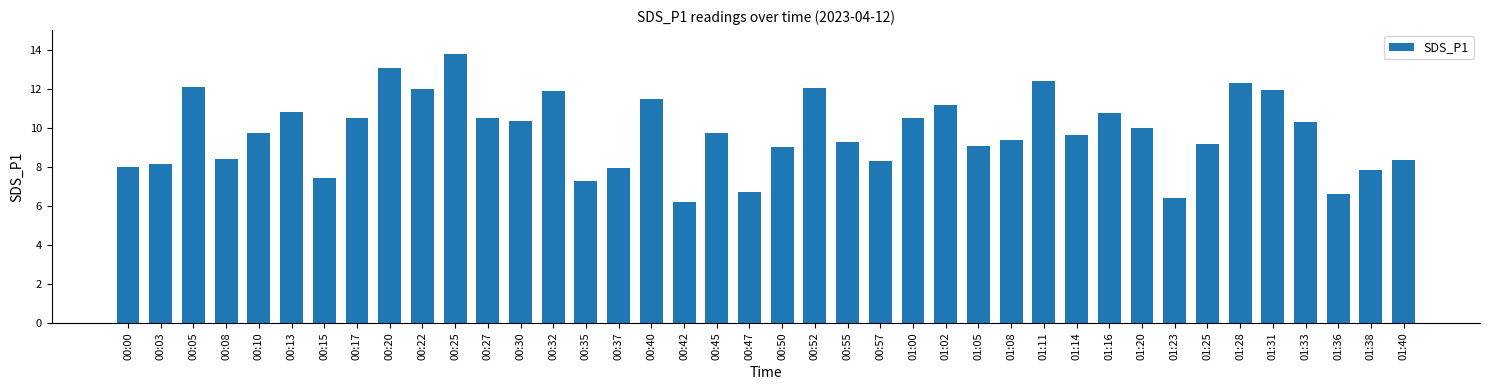

What is the maximum value shown in the chart?

13.8